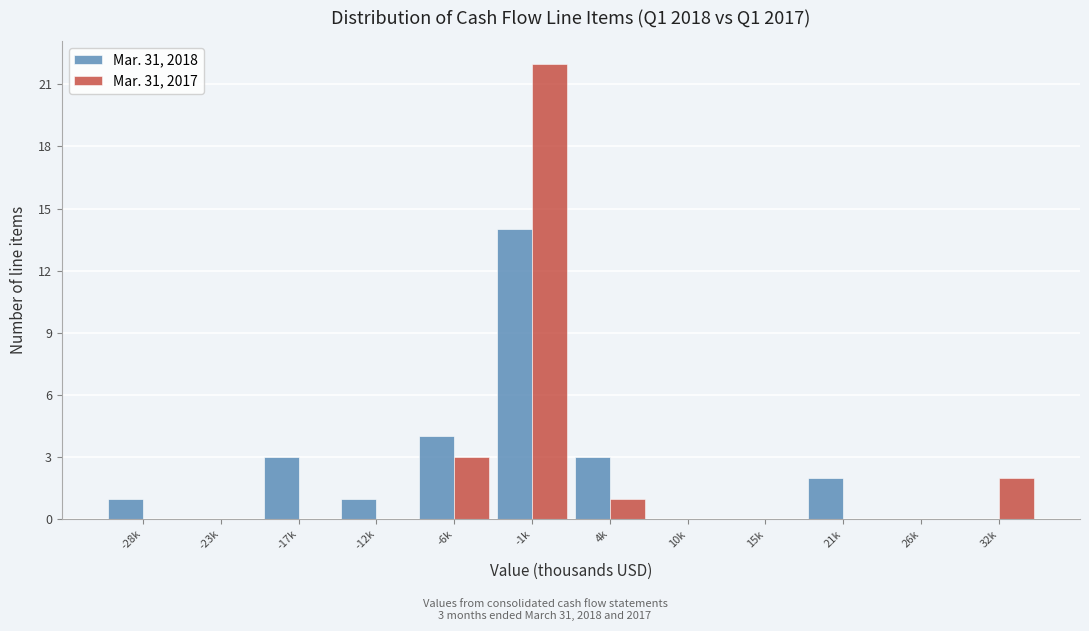

Reading left to right, list all the values displayed in this chart.

Mar. 31, 2018: -28k=1	-23k=0	-17k=3	-12k=1	-6k=4	-1k=14	4k=3	10k=0	15k=0	21k=2	26k=0	32k=0
Mar. 31, 2017: -28k=0	-23k=0	-17k=0	-12k=0	-6k=3	-1k=22	4k=1	10k=0	15k=0	21k=0	26k=0	32k=2